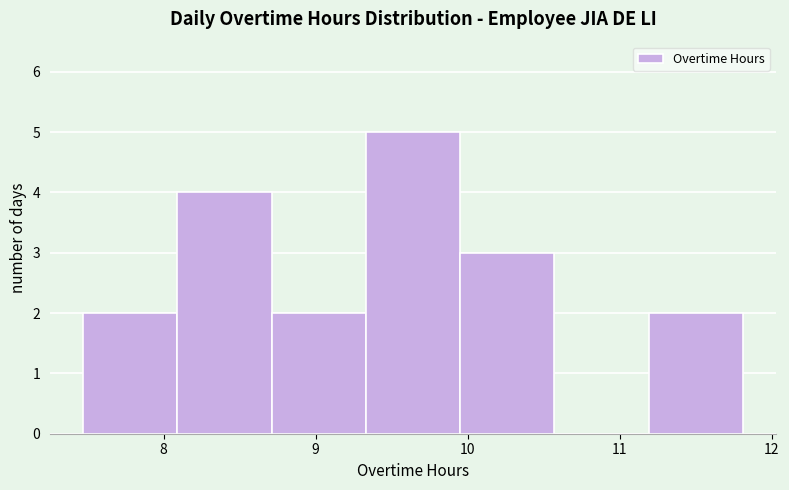

Reading left to right, transcribe this chart: for each bar, give the range it covers on the x-axis and its height. Neither the bar edges nor the heights are printed on the chart, so give them approximately, as read against the axes.

7.47 to 8.09: 2
8.09 to 8.71: 4
8.71 to 9.33: 2
9.33 to 9.95: 5
9.95 to 10.57: 3
10.57 to 11.19: 0
11.19 to 11.81: 2